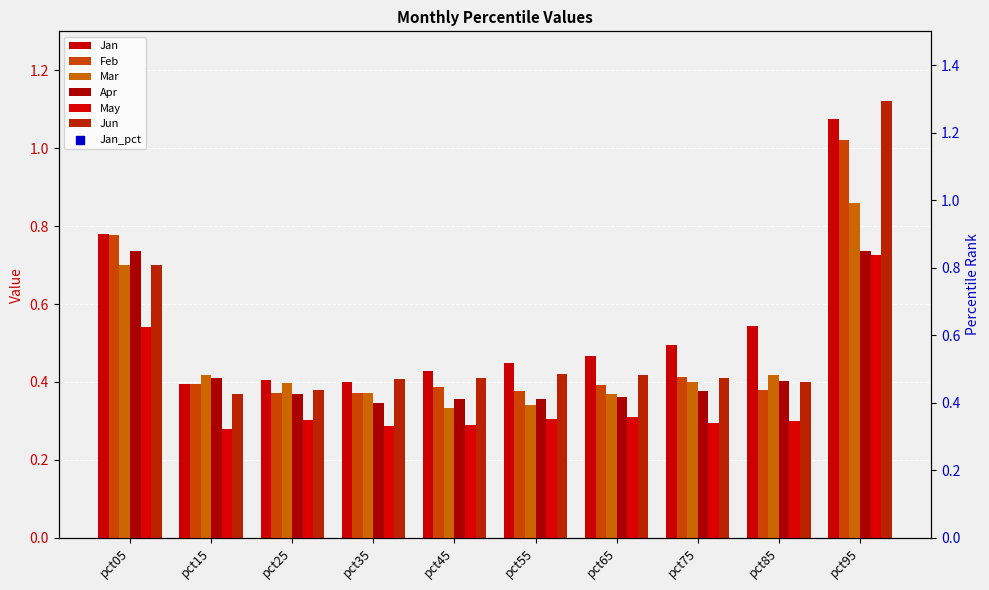

Which series contains the highest Y value?

Jun